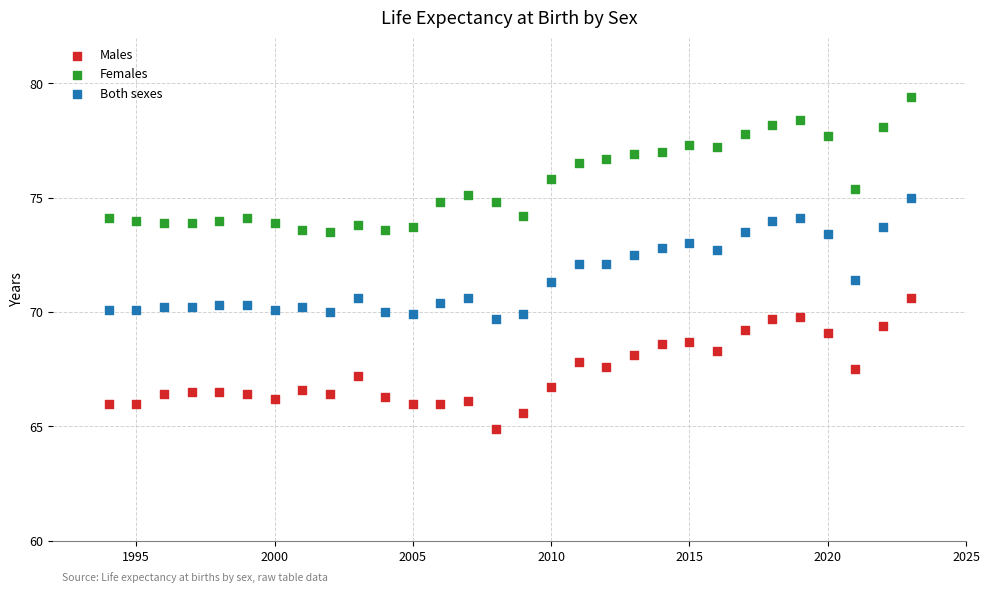

Which series reaches the minimum Y coordinate?

Males